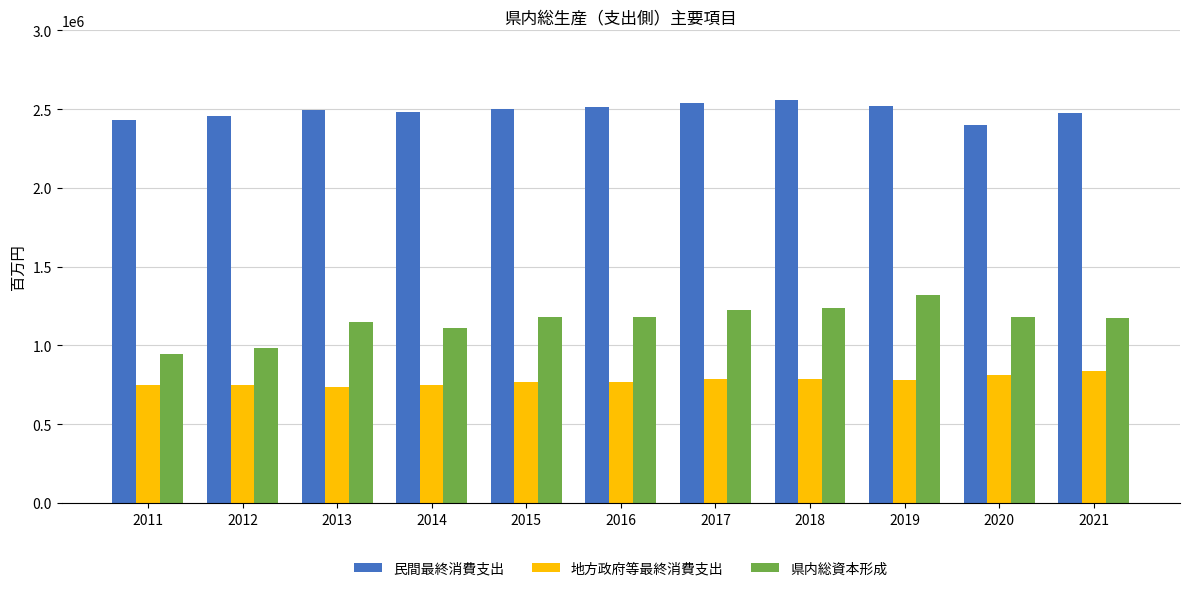

What is the difference between the 民間最終消費支出 values at 2013 and 2021?

20559